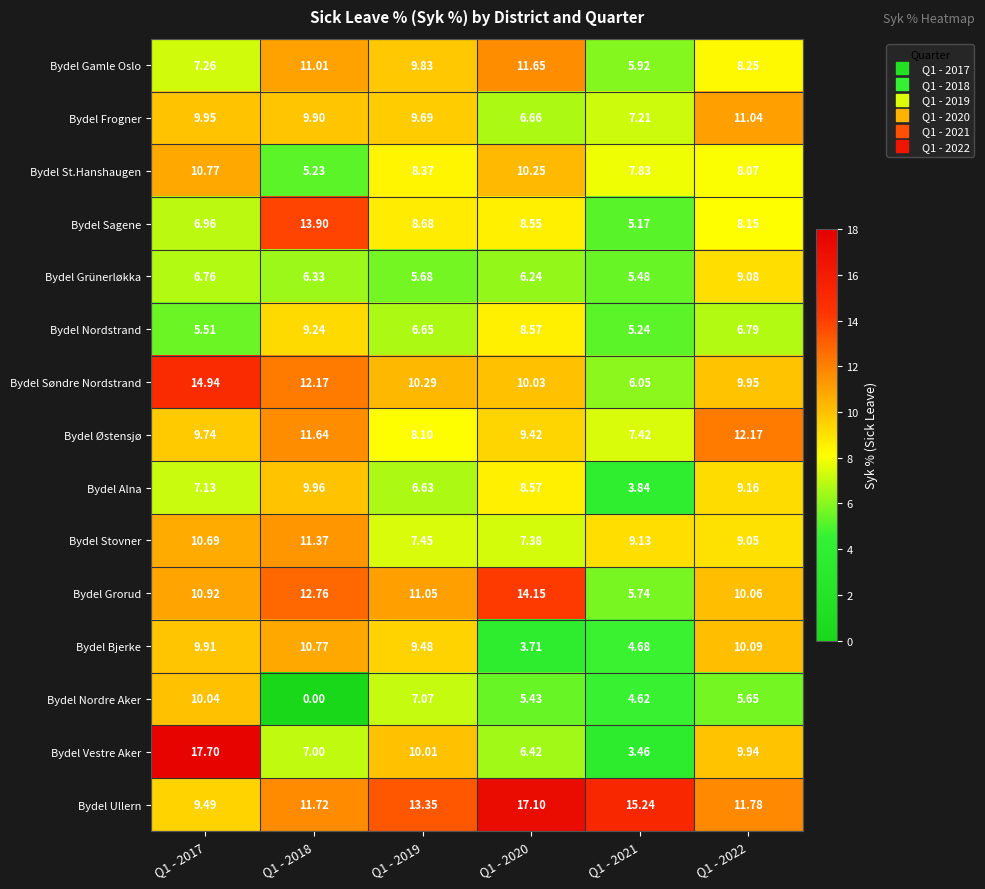

Is the value of Bydel Ullern at Q1 - 2018 greater than the value of Bydel Alna at Q1 - 2020?

Yes